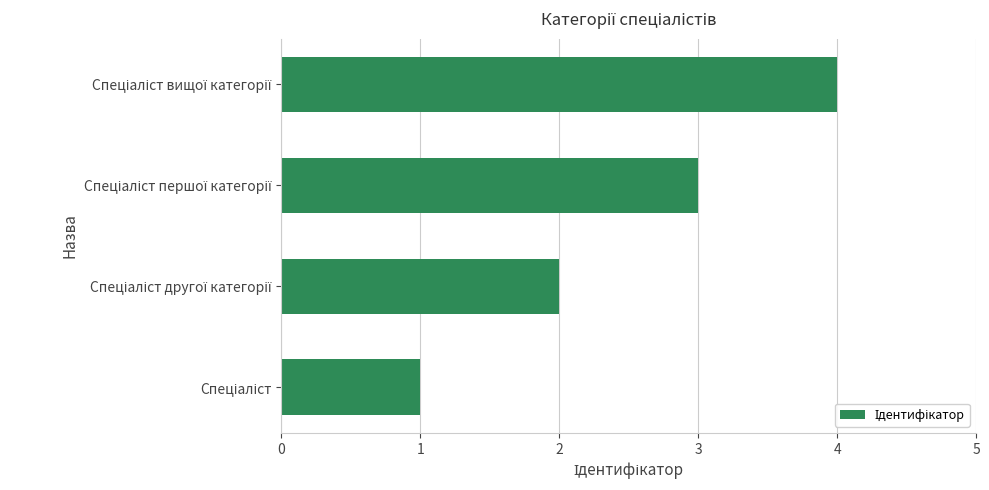

What is the sum of all values?

10